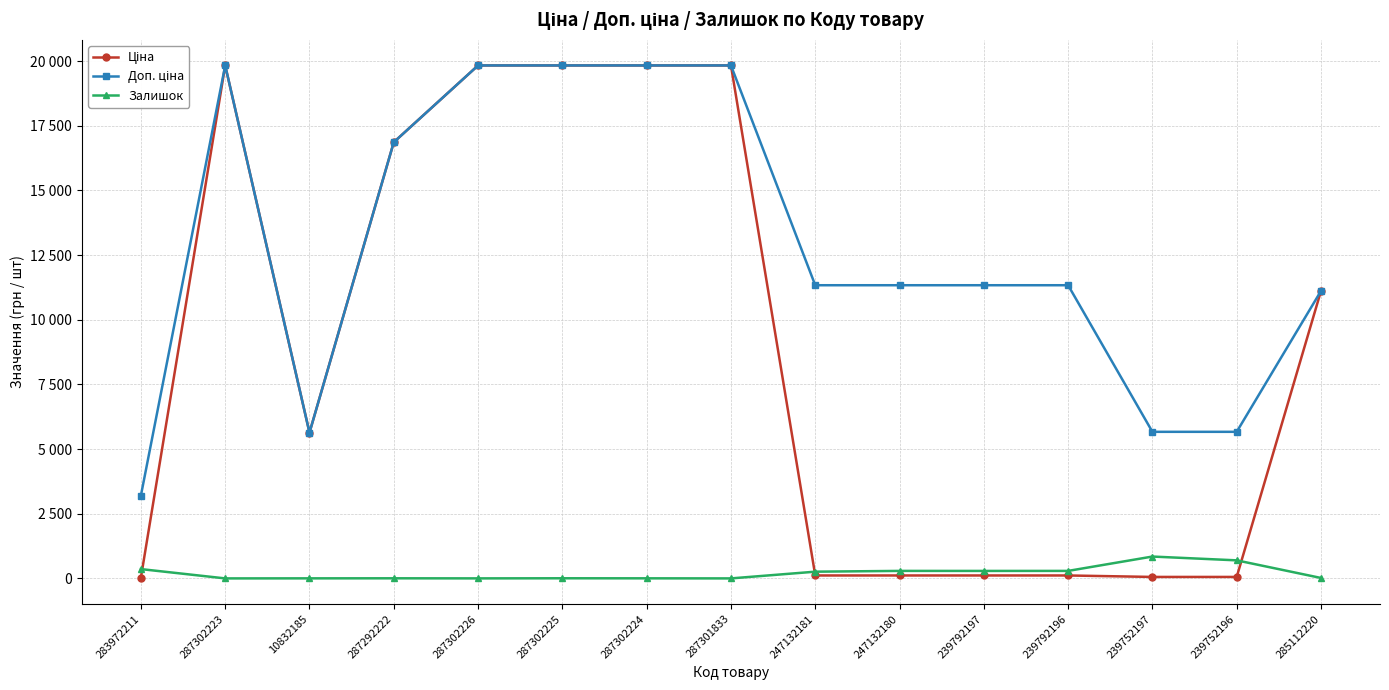

Reading right to left, extract all data points from this chart.

Ціна: 285112220=11113.6	239752196=56.7	239752197=56.7	239792196=113.3	239792197=113.3	247132180=113.3	247132181=113.3	287301833=19831.1	287302224=19831.1	287302225=19831.1	287302226=19831.1	287292222=16863.2	10832185=5636.0	287302223=19831.1	283972211=32.0
Доп. ціна: 285112220=11113.6	239752196=5667.0	239752197=5667.0	239792196=11334.0	239792197=11334.0	247132180=11334.0	247132181=11334.0	287301833=19831.1	287302224=19831.1	287302225=19831.1	287302226=19831.1	287292222=16863.2	10832185=5636.0	287302223=19831.1	283972211=3205.0
Залишок: 285112220=17.0	239752196=698.0	239752197=845.0	239792196=290.0	239792197=289.0	247132180=290.0	247132181=260.0	287301833=0.0	287302224=3.0	287302225=5.0	287302226=1.0	287292222=4.0	10832185=2.0	287302223=0.0	283972211=360.0